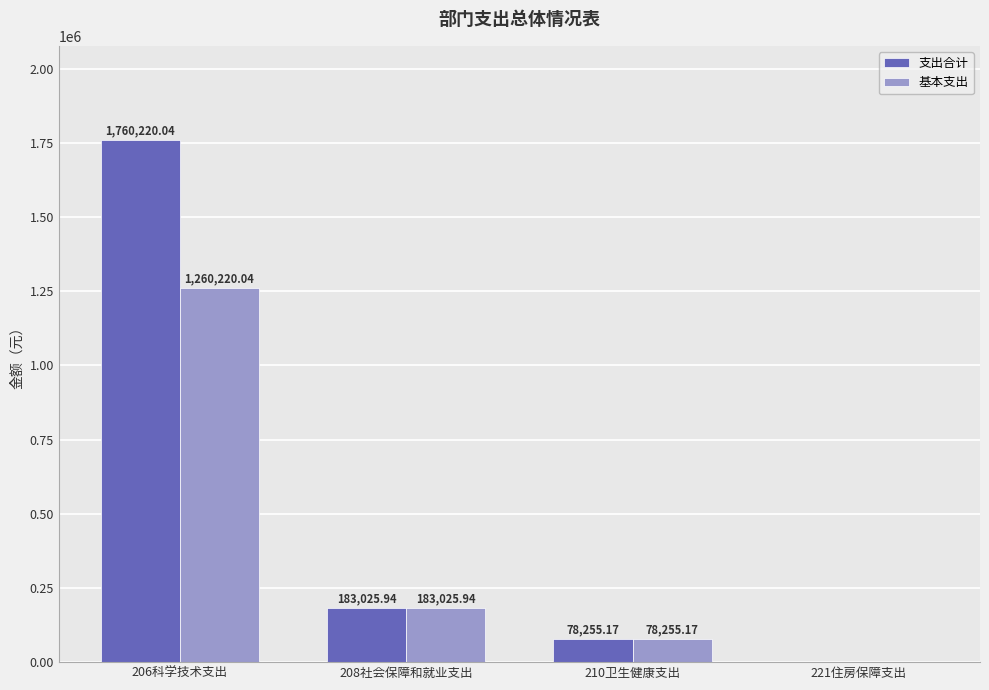

What is the sum of the 基本支出 values at 210卫生健康支出 and 221住房保障支出?

78255.2